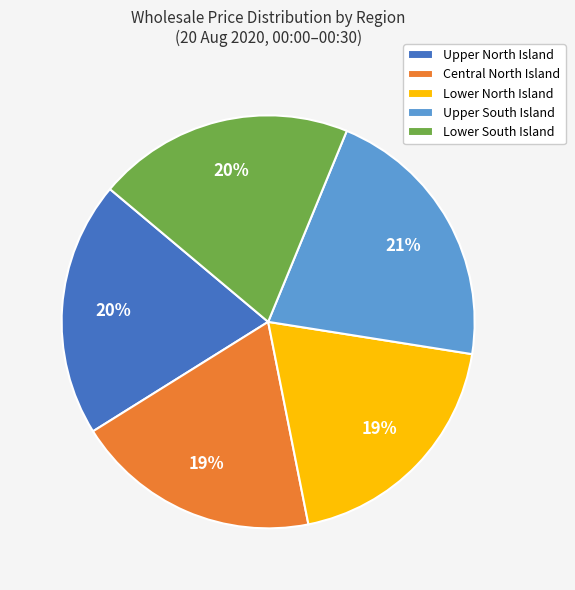

To the nearest percent, what percentage of the pie is Upper South Island?

21%